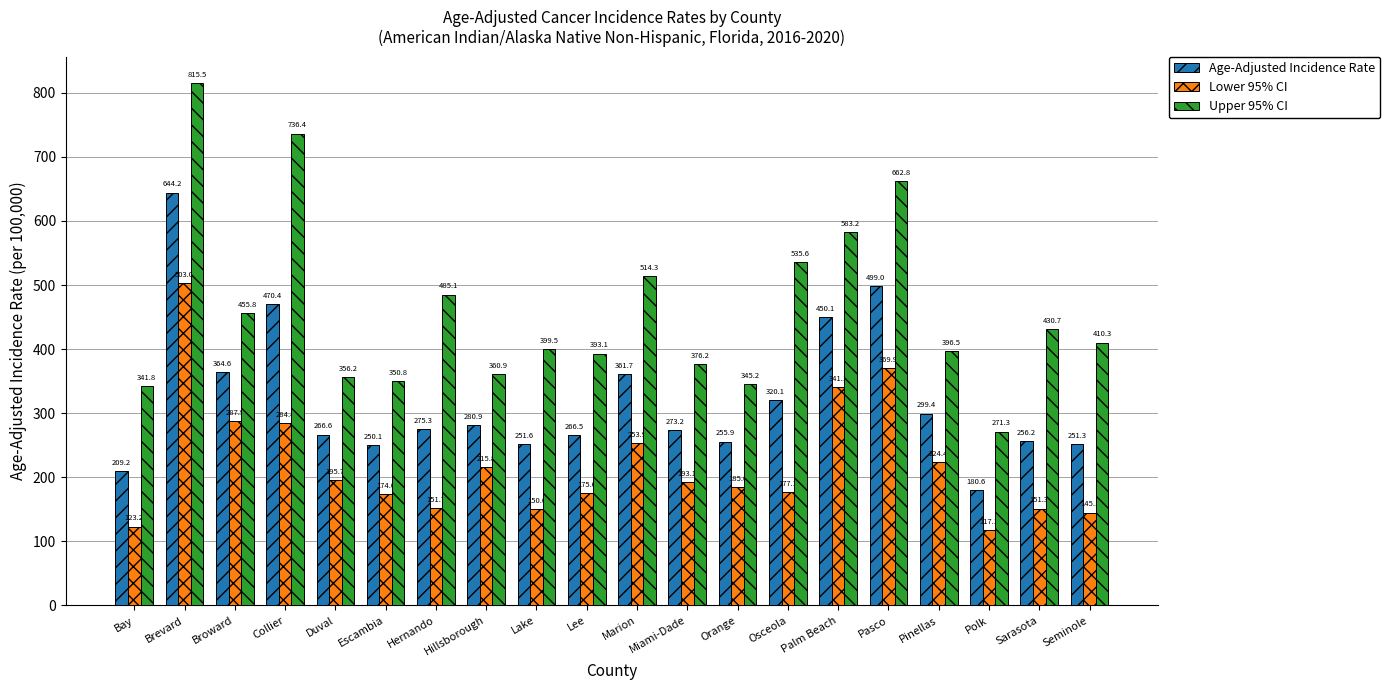

What is the difference between the second highest and minimum values in the Age-Adjusted Incidence Rate series?

318.4